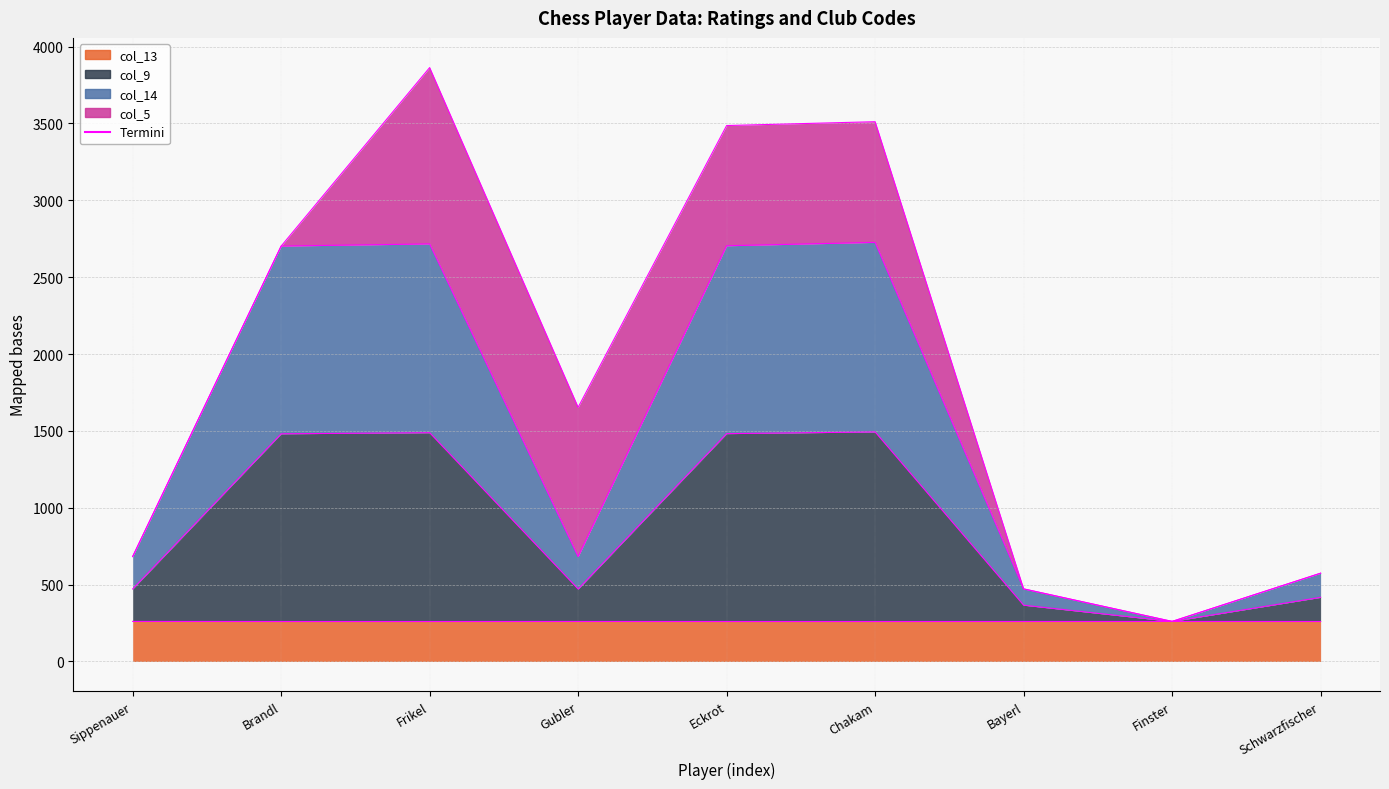

At which category does the chart reach its peak across all series?

Chakam